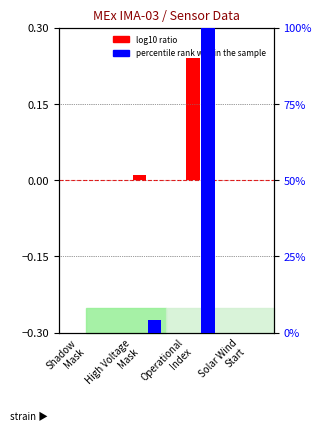

Does the chart contain stacked bars?

No